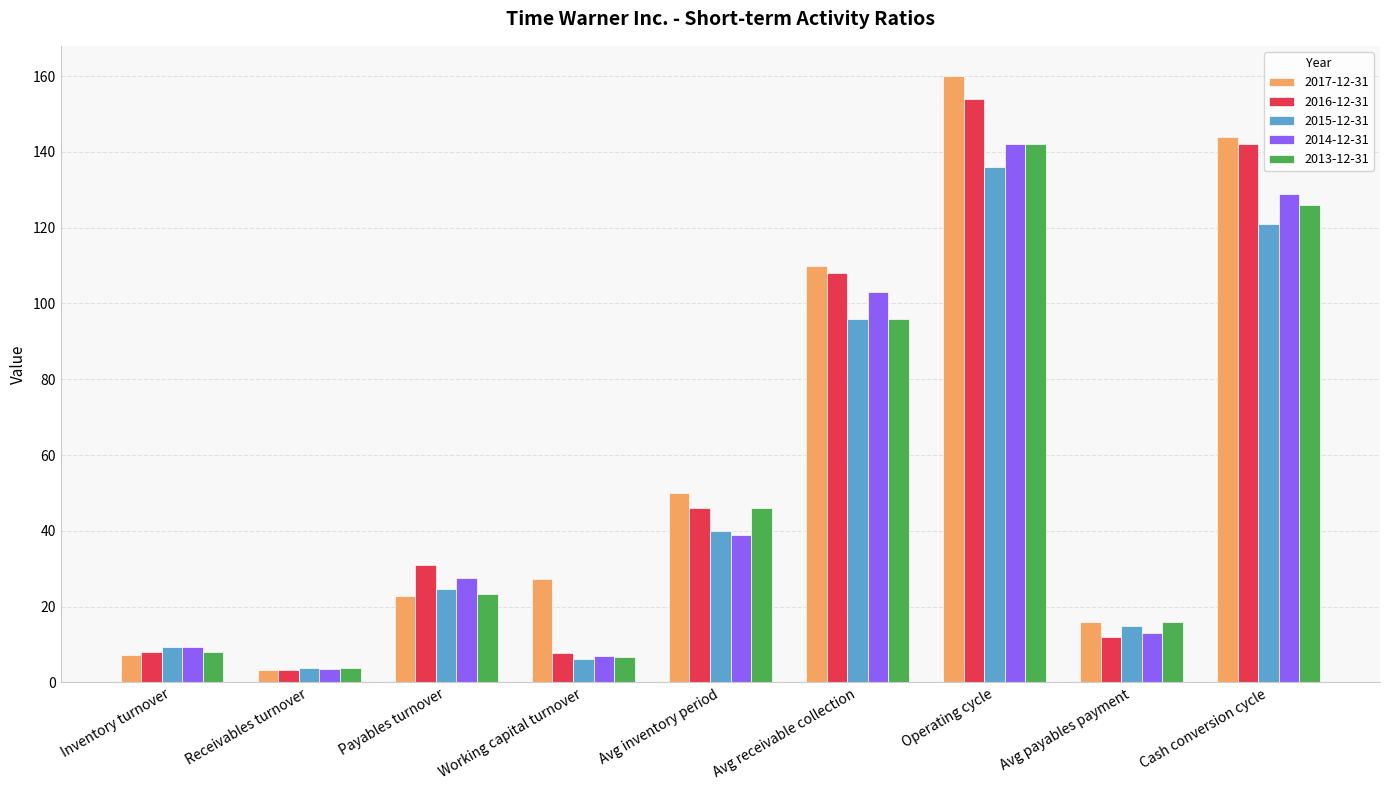

At which category is the sum across all series the highest?

Operating cycle